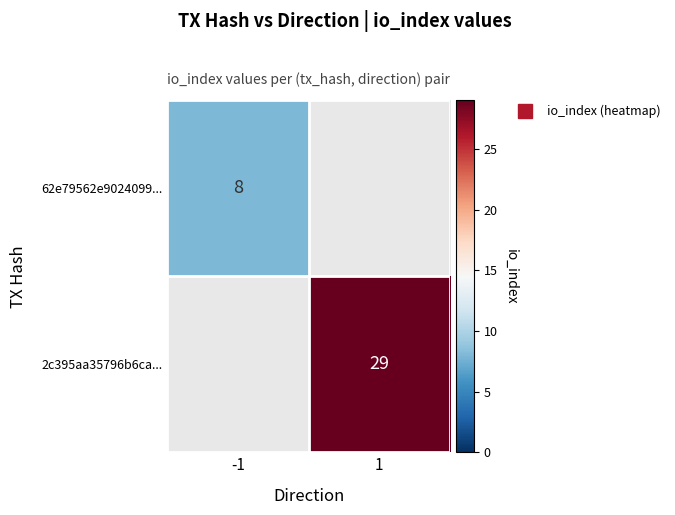

What is the greatest value displayed?

29.0